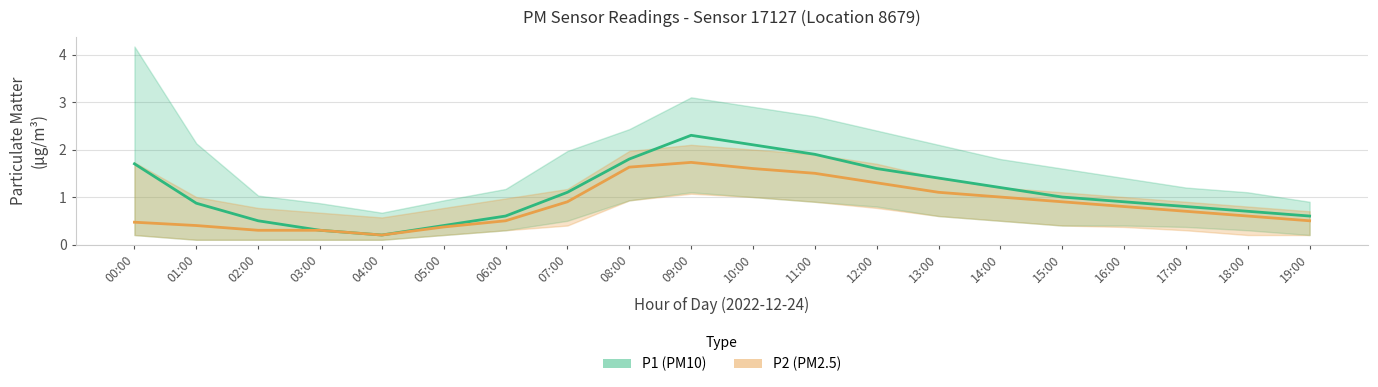

True or false: P2 (PM2.5) estimate and P1 (PM10) estimate intersect in this chart.

False